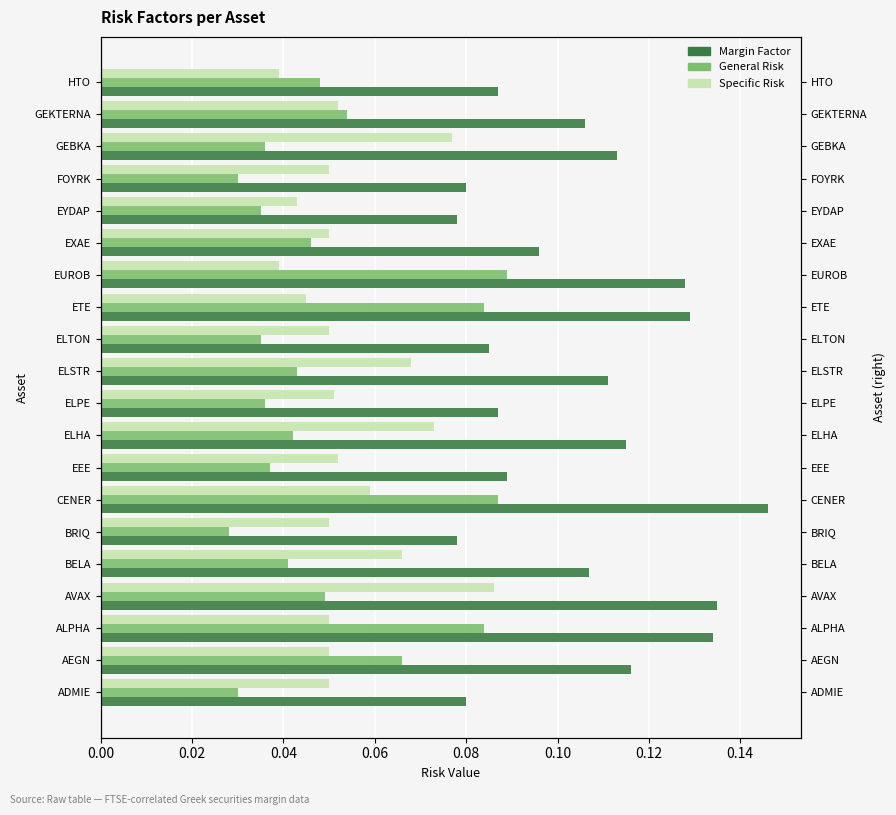

True or false: General Risk has a value of 0.1 at CENER.

False